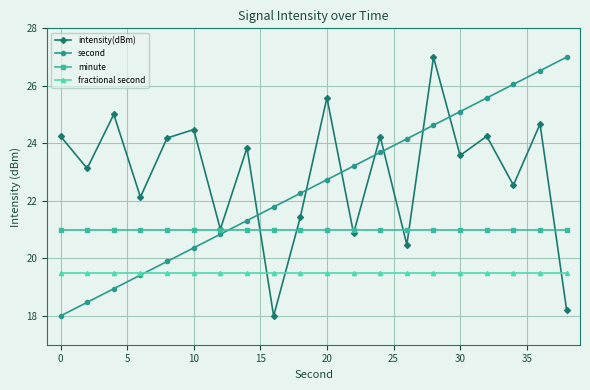

Which series has the largest total across all categories?

intensity(dBm)